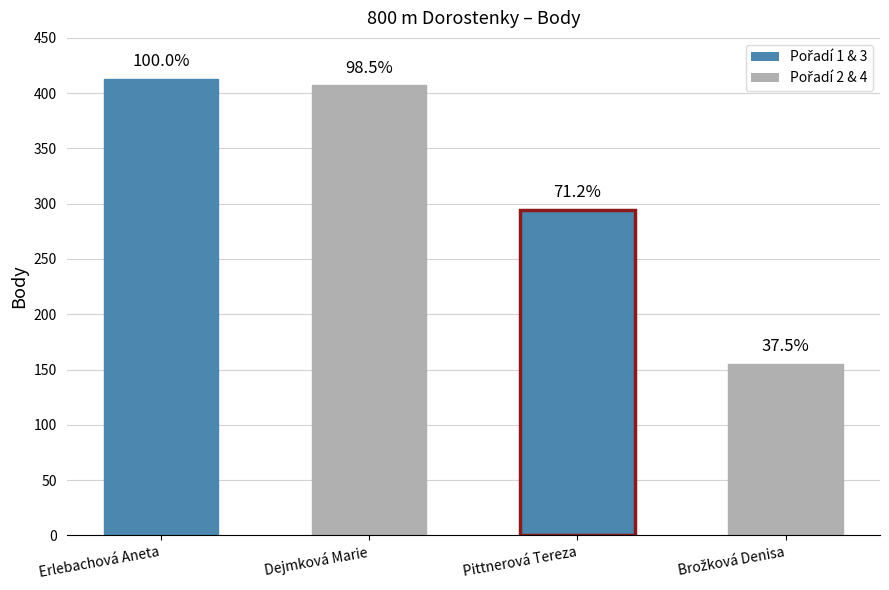

What value does the data have at Brožková Denisa, to the nearest 5?

155